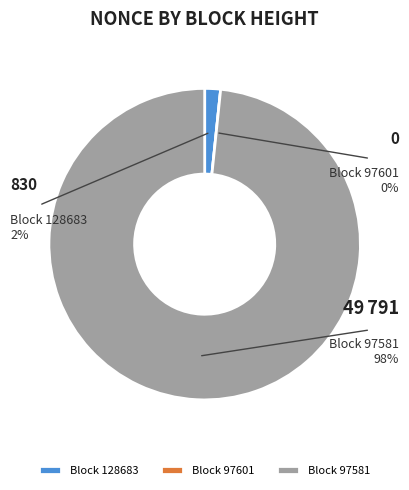

Does 97581 represent more than half of the total?

Yes